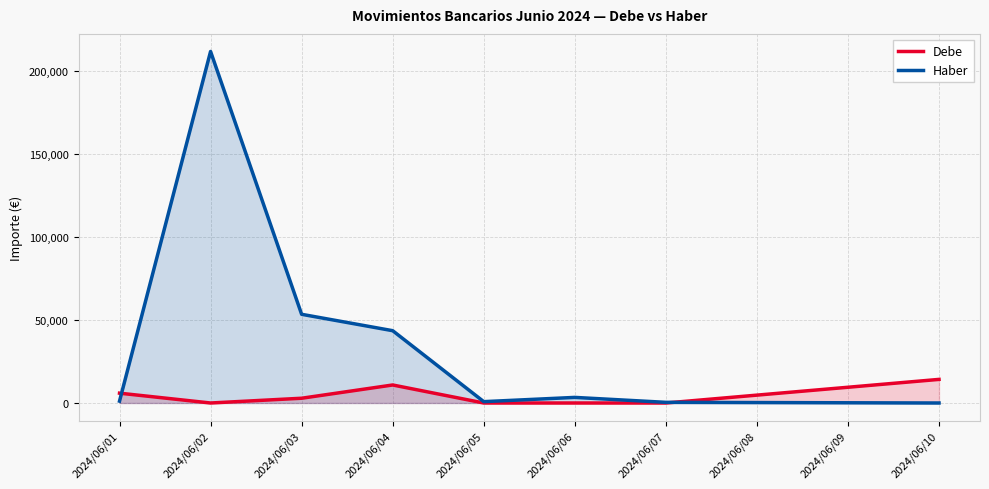

How many intersections are there between Debe and Haber?

2